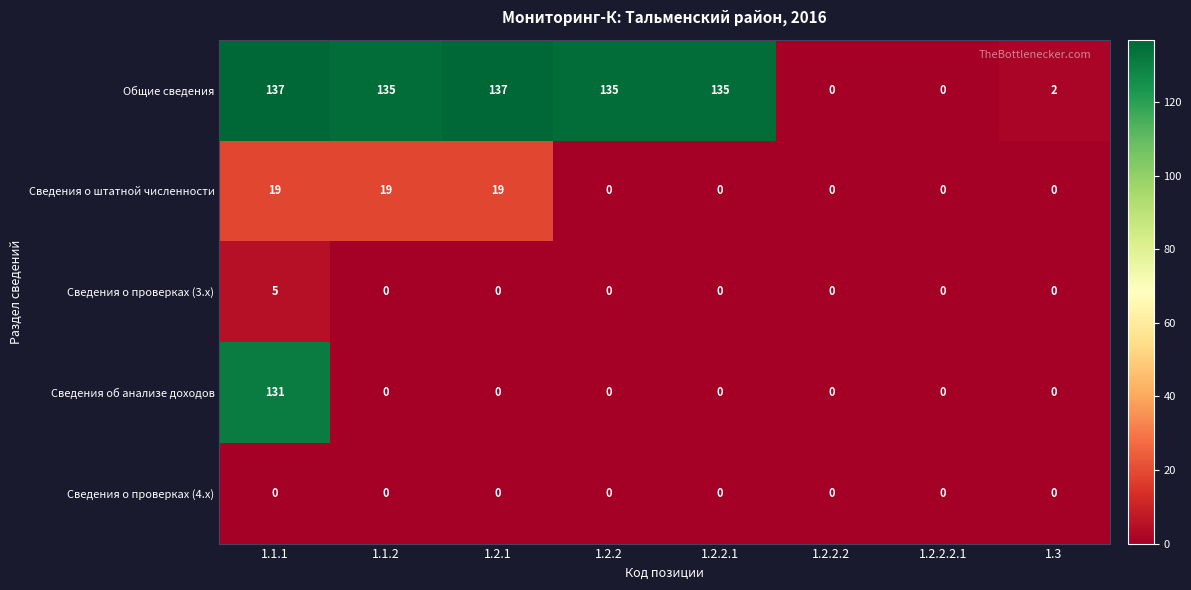

At how many categories does at least one series exceed 22?

5